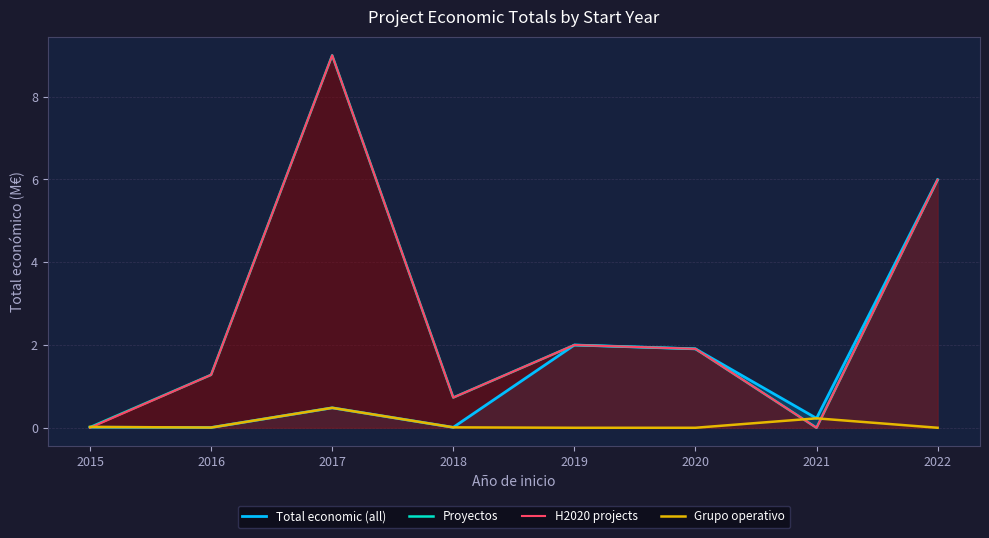

Rank the series at 2021 from lowest to highest value.

Proyectos, H2020 projects, Total economic (all), Grupo operativo